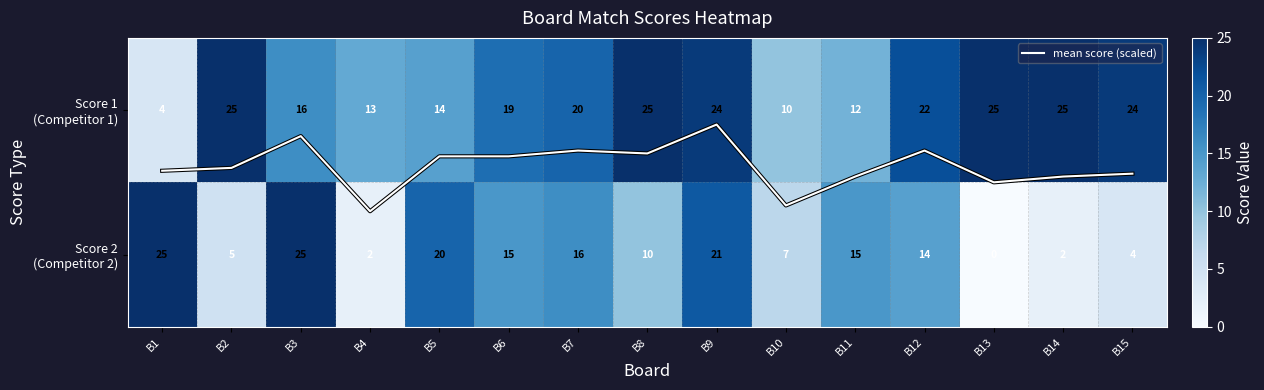

What is the maximum value shown in the chart?

25.0